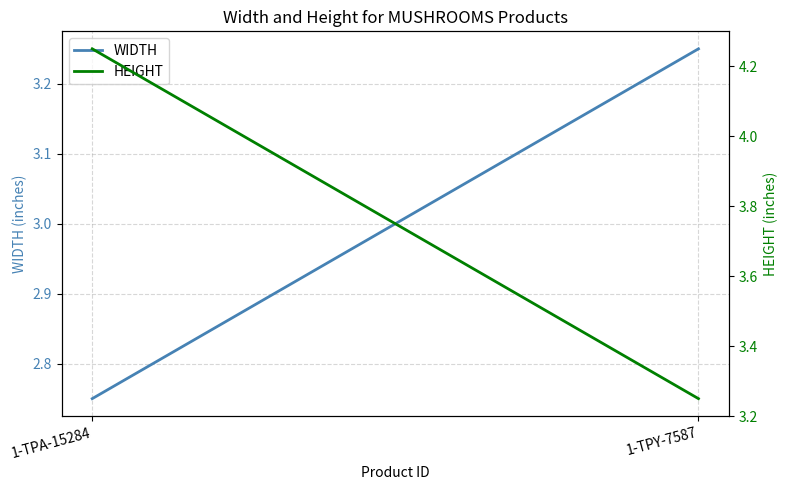

The WIDTH series shows 3.2 at 1-TPY-7587. True or false?

True